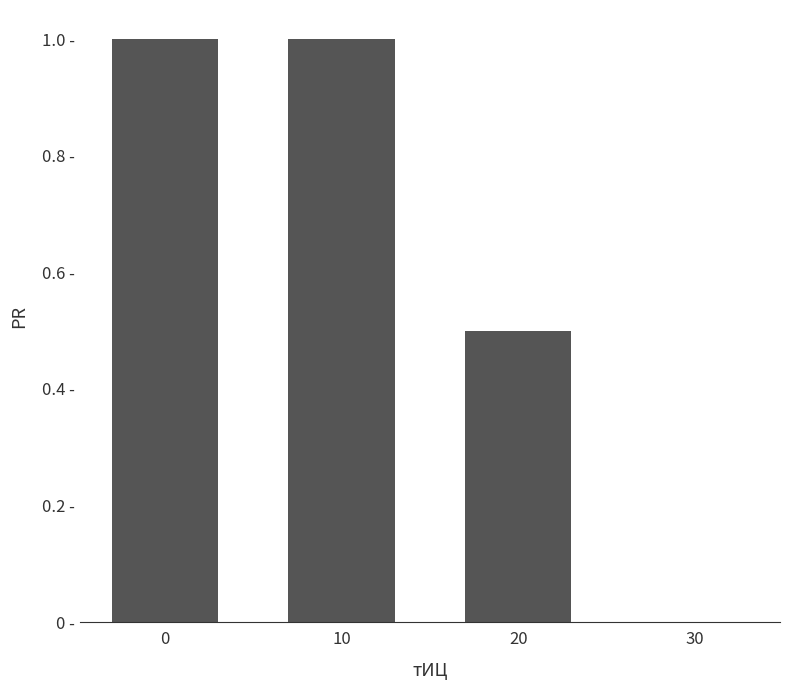

Which has a higher value, 10 or 0?

10